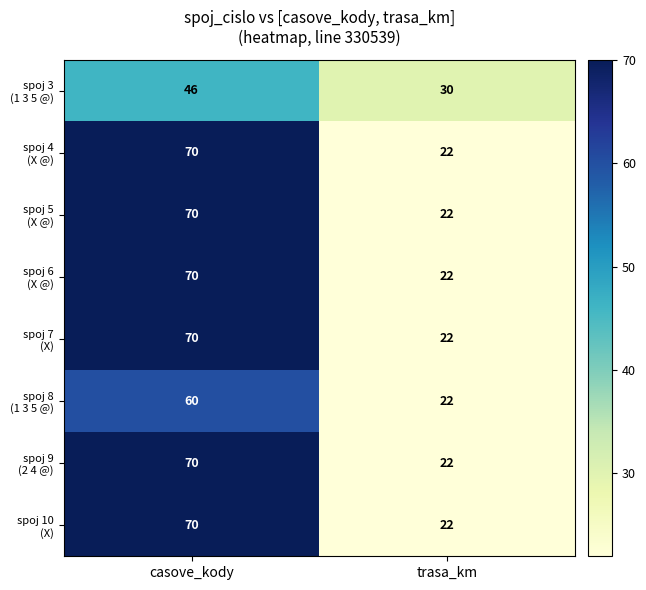

What is the minimum value shown in the chart?

22